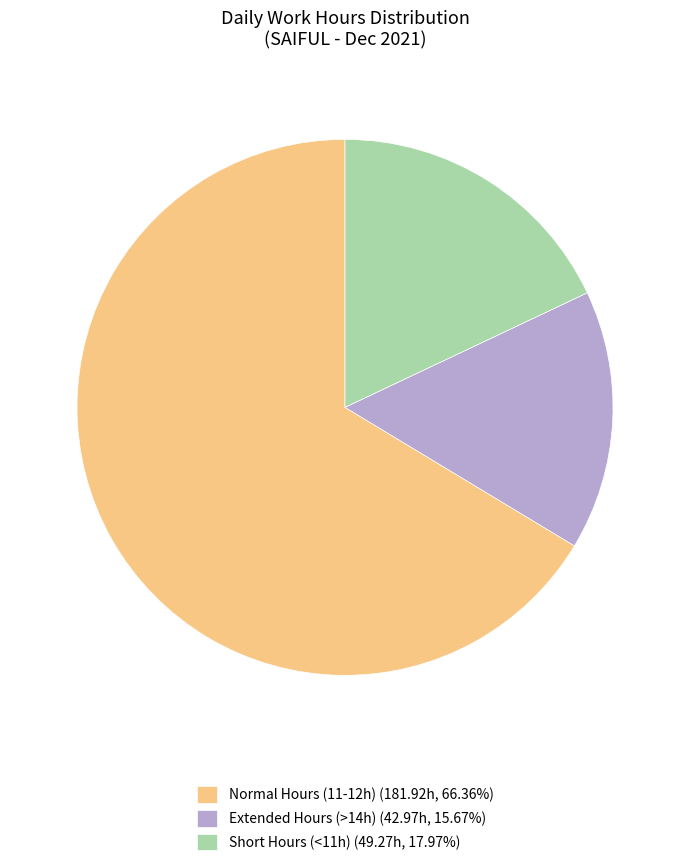

What is the ratio of the value at Short Hours (<11h) (49.27h, 17.97%) to the value at Extended Hours (>14h) (42.97h, 15.67%)?

1.1